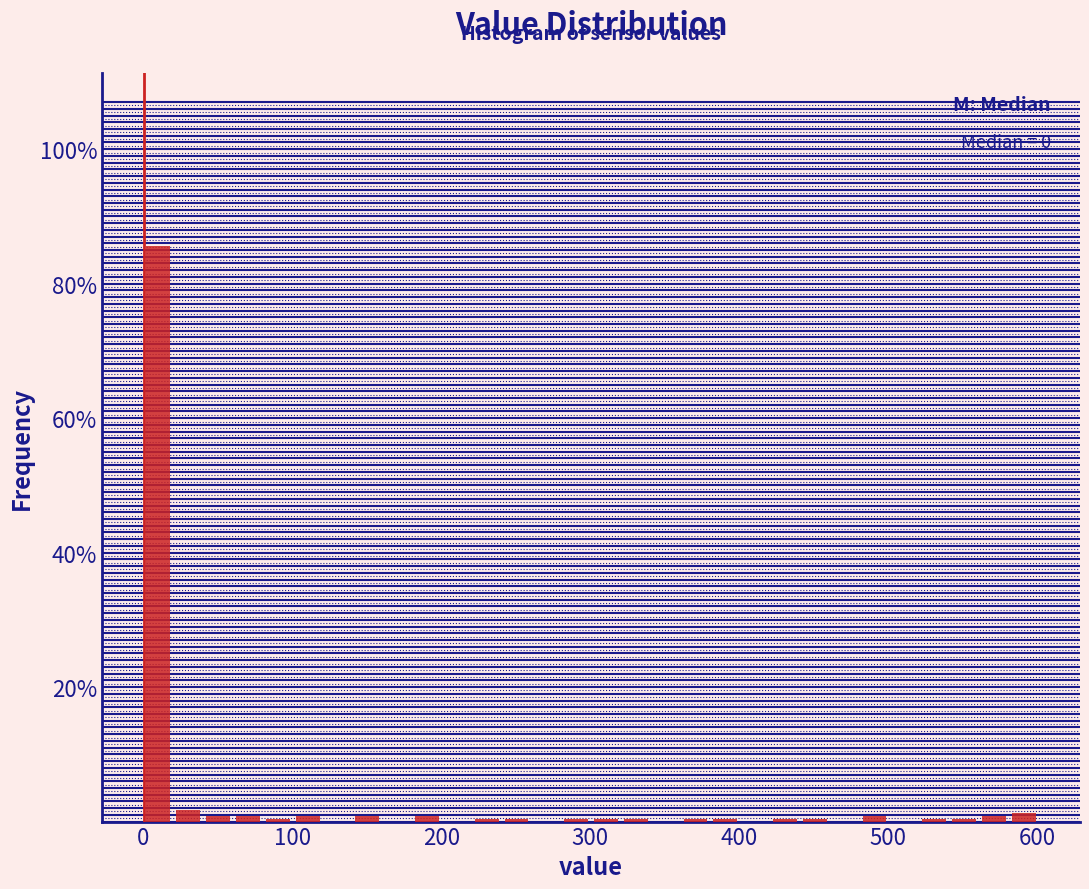

Read against the x-axis, roughly where is the centre of the tallest bar?

10